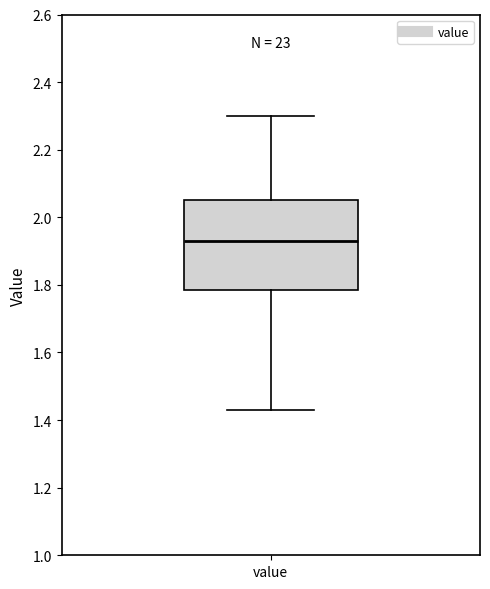

Where is the lower edge of the box for value on the y-axis? The values are not printed on the chart, so give them approximately, as read against the axis.

1.78